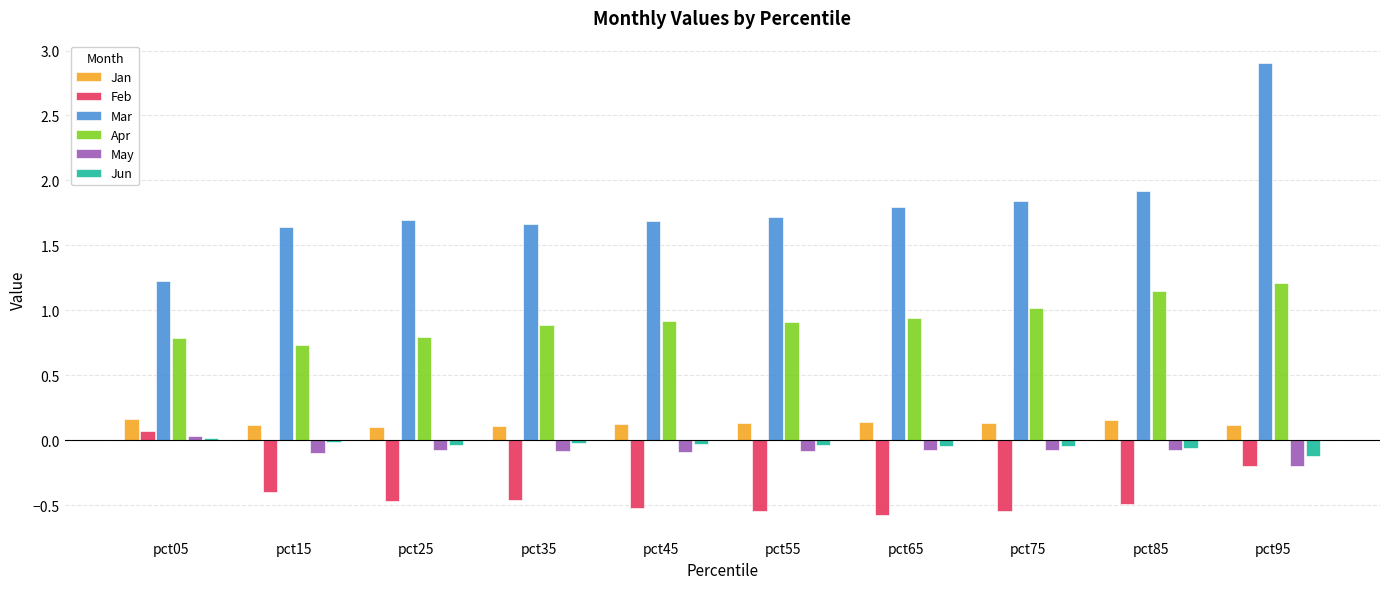

Which series changed the most between pct65 and pct75?

Apr